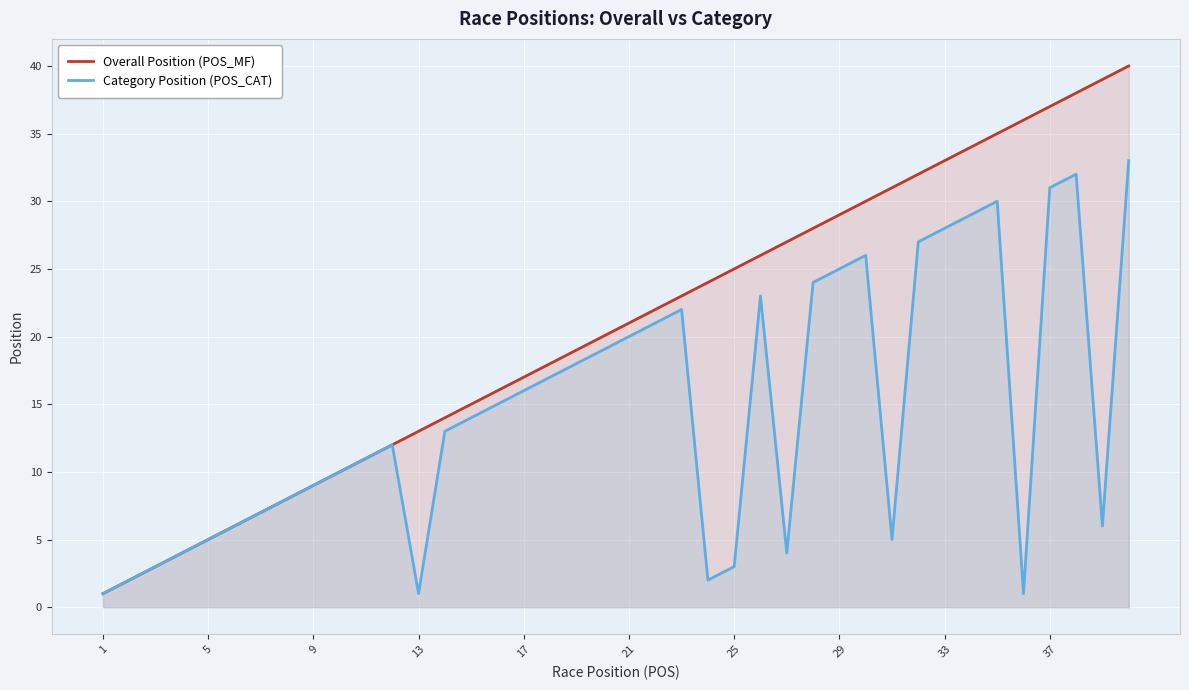

Is it true that Category Position (POS_CAT) equals 38 at 29?

False